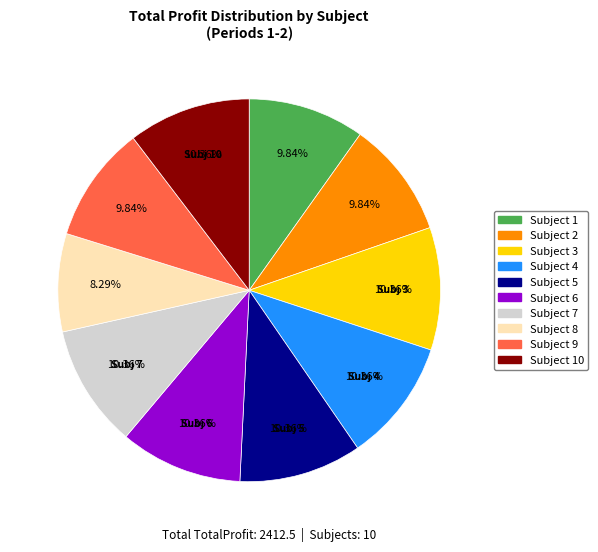

Is there any slice that represents more than half of the pie?

No